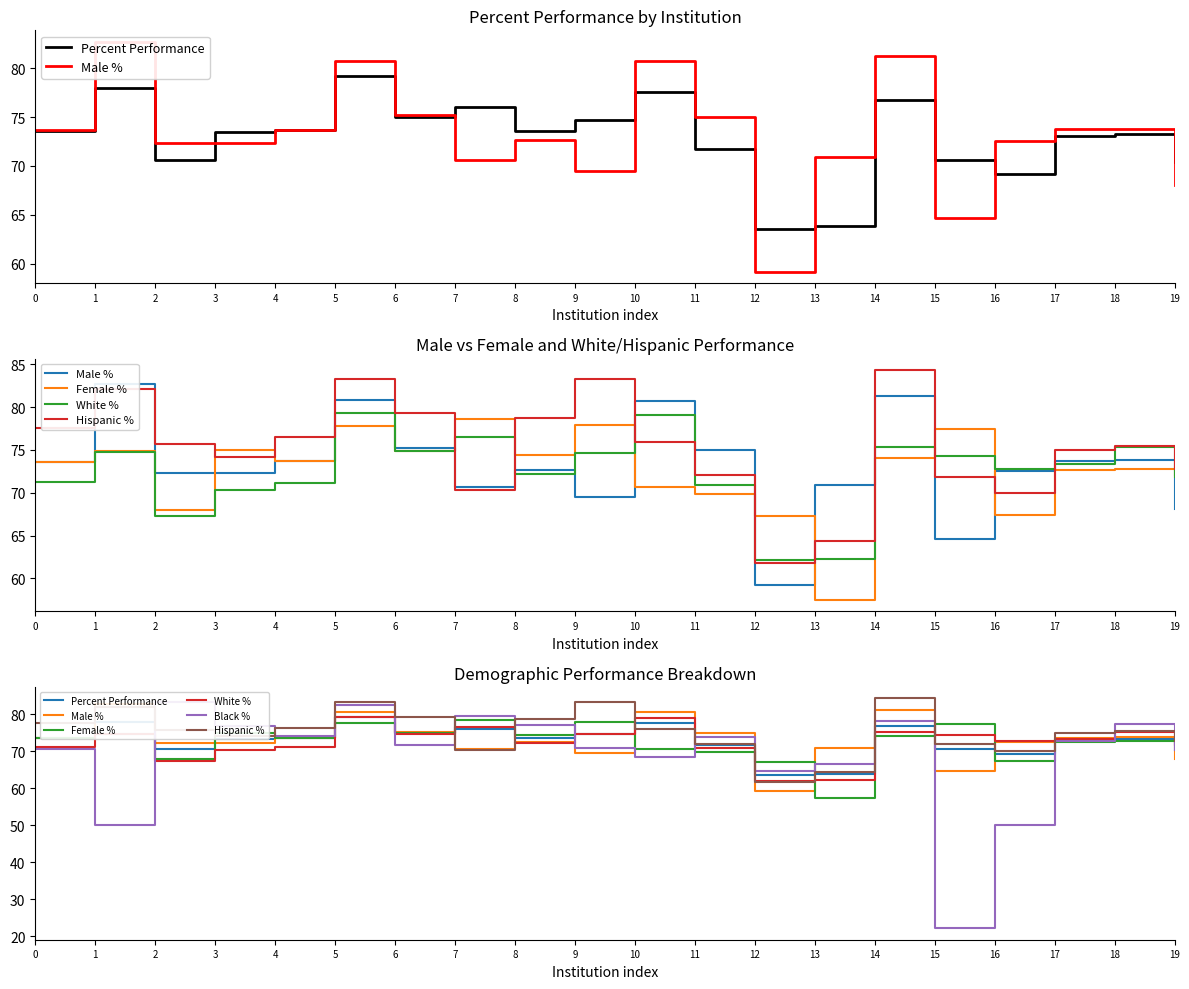

What are all the series names shown in the legend?

Percent Performance, Male %, Female %, White %, Hispanic %, Black %